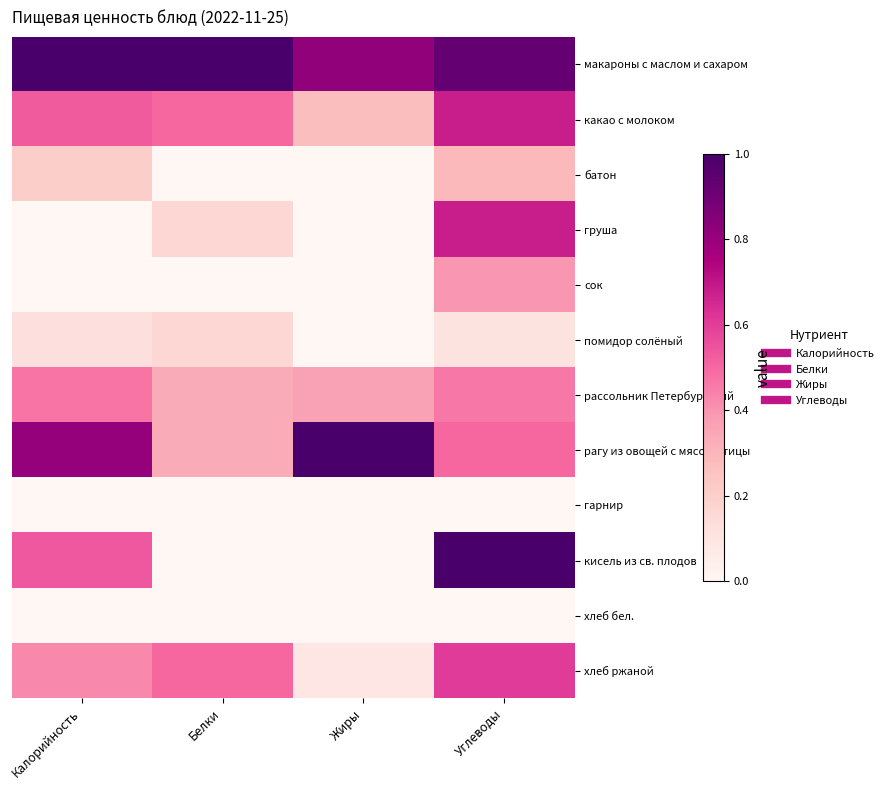

How many series are shown in this chart?

12